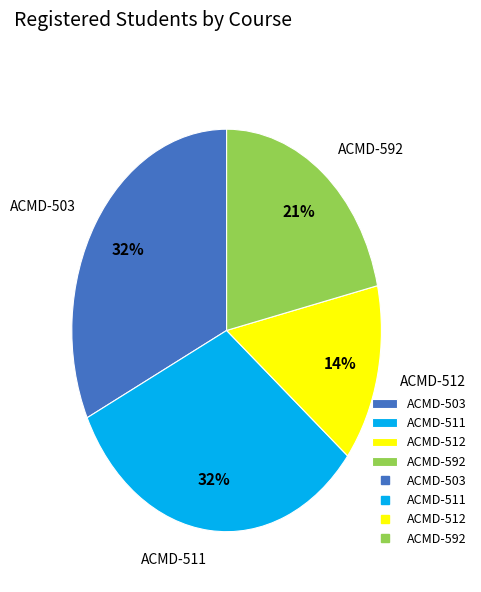

Between ACMD-512 and ACMD-511, which is larger?

ACMD-511